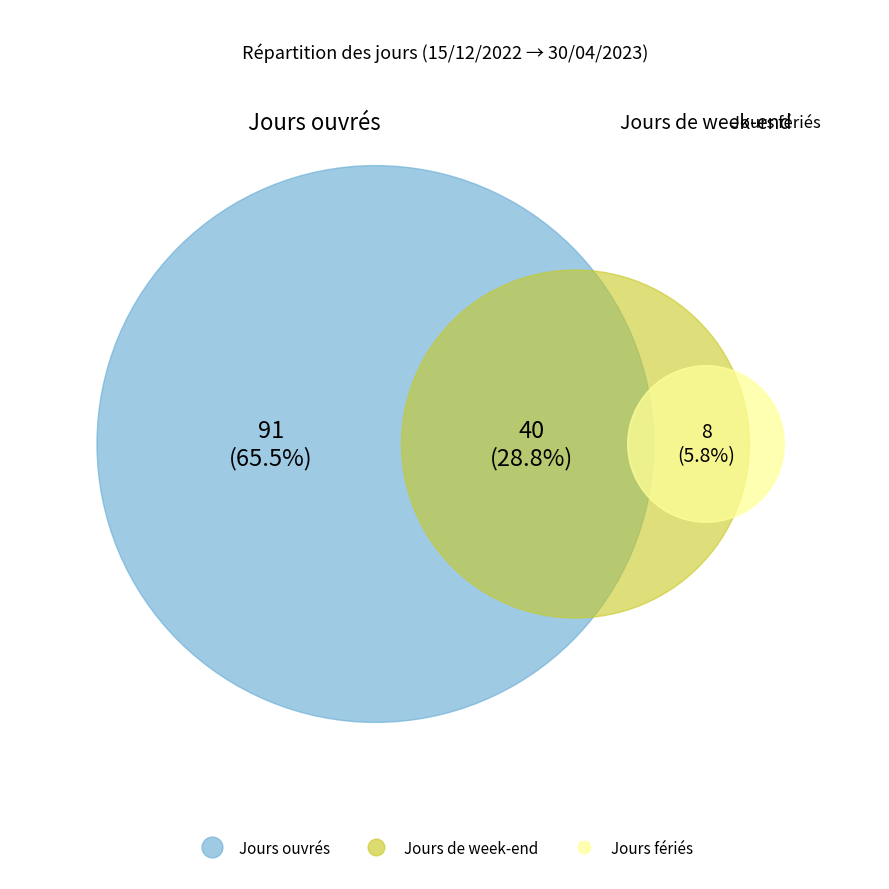

Rank the categories by value from lowest to highest.

Jours fériés, Jours de week-end, Jours ouvrés